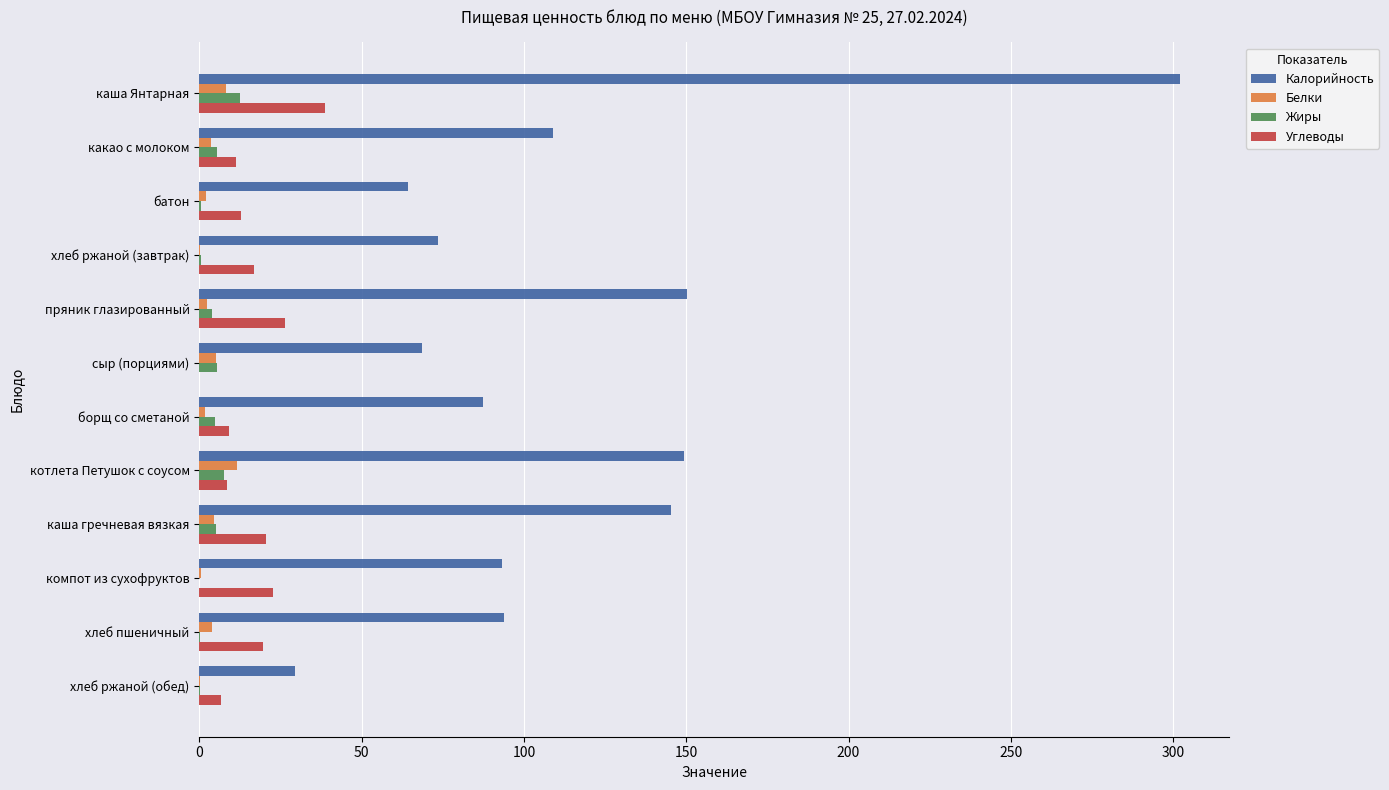

At which category does the chart reach its peak across all series?

каша Янтарная